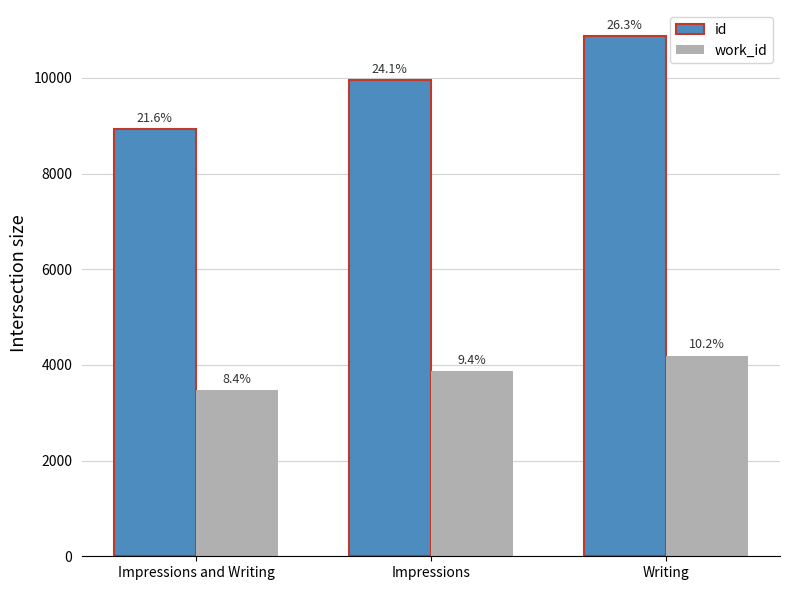

The work_id series shows 5203 at Impressions. True or false?

False